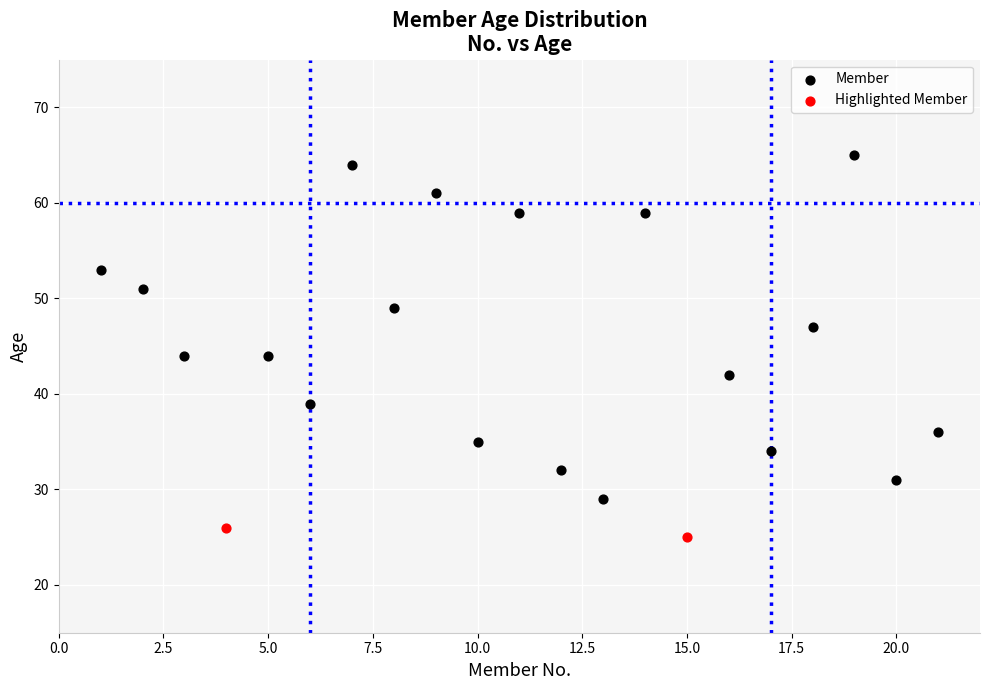

Which series contains the lowest Y value?

Highlighted Member